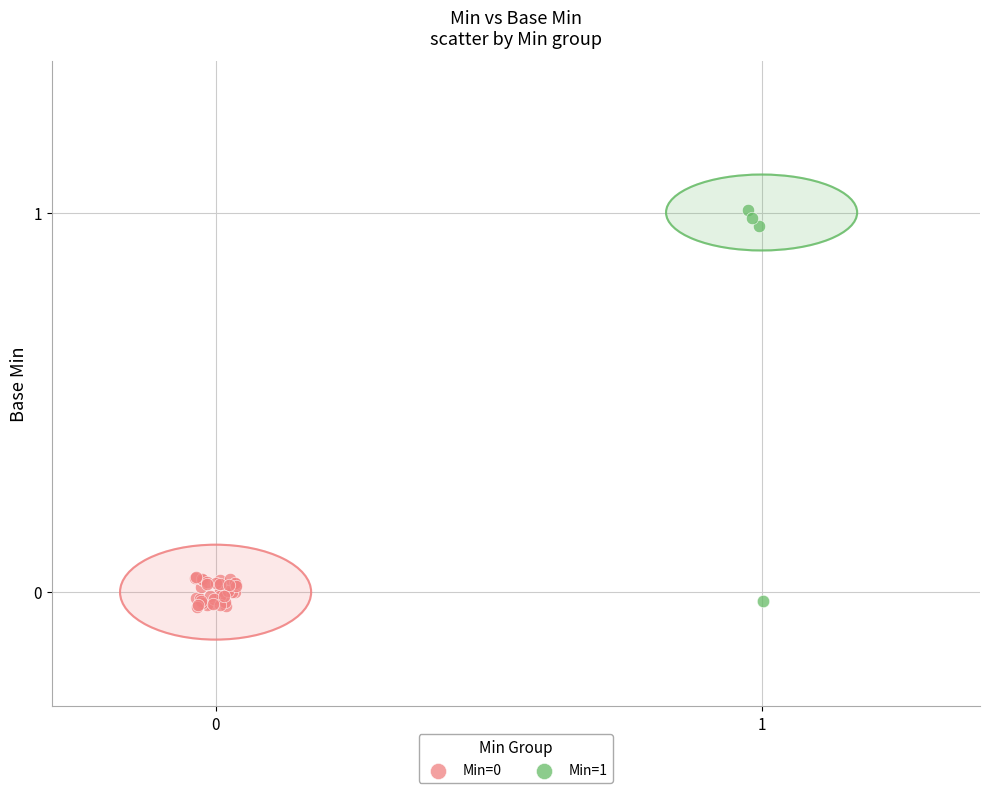

Which series contains the highest Y value?

Min=1